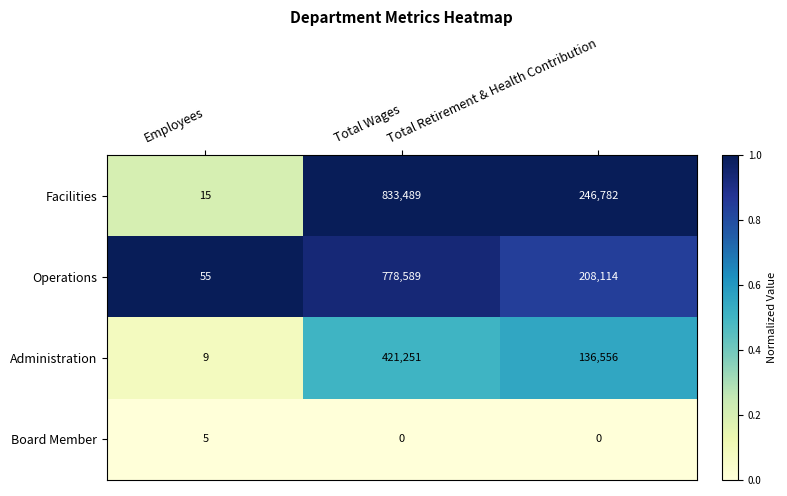

At Employees, list the series in order from largest to smallest.

Operations, Facilities, Administration, Board Member